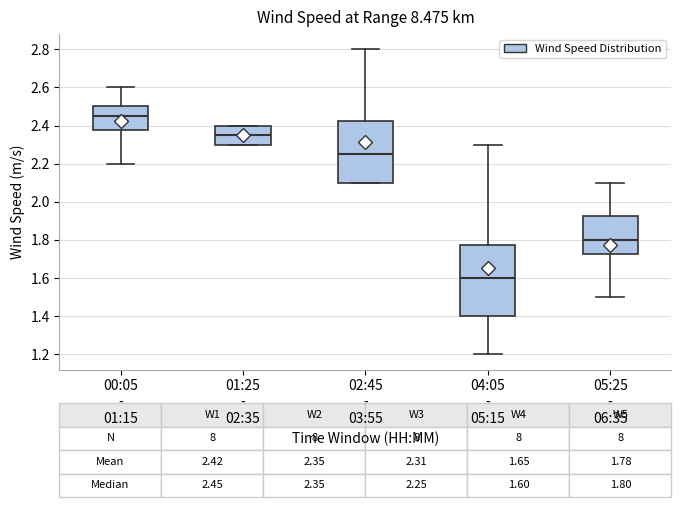

Which box has the highest median line?

00:05 - 01:15